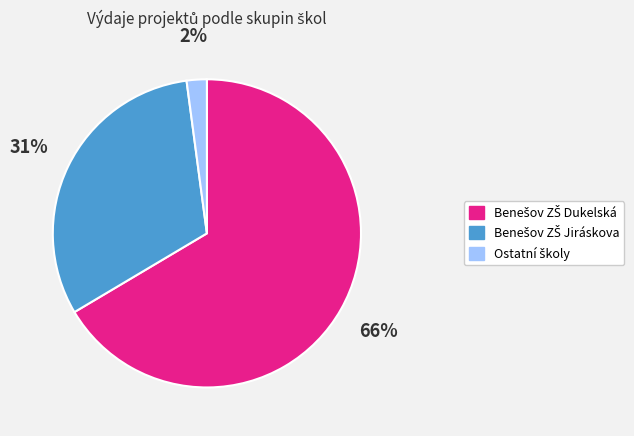

Is there any slice that represents more than half of the pie?

Yes